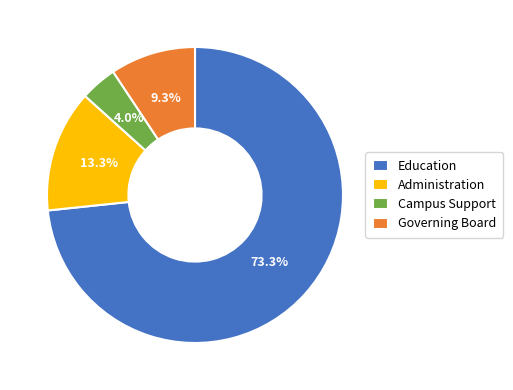

Does any single category account for the majority?

Yes